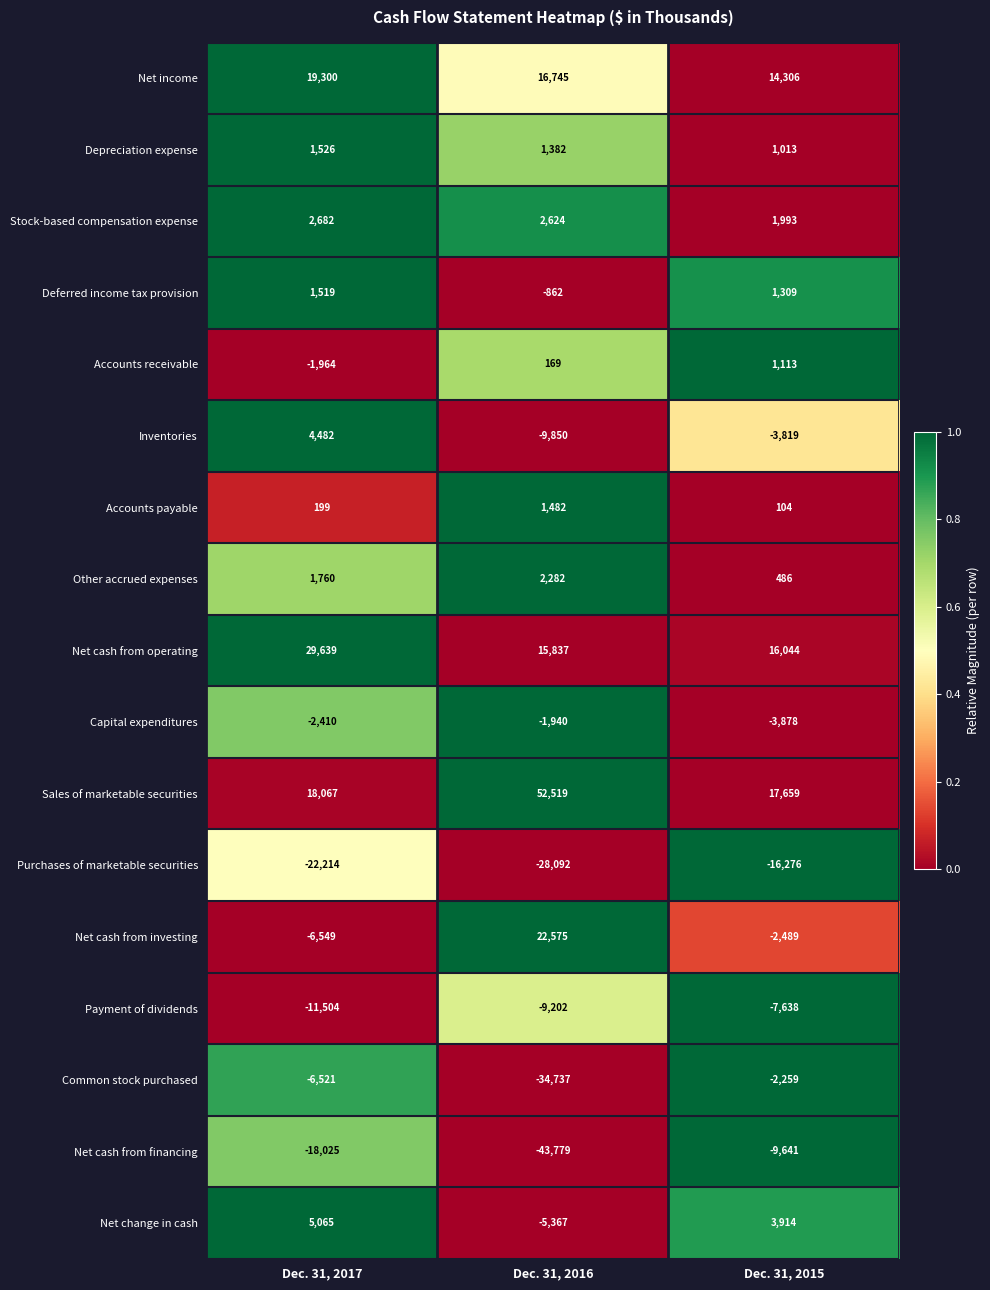

The Net income series shows 24207 at Dec. 31, 2015. True or false?

False